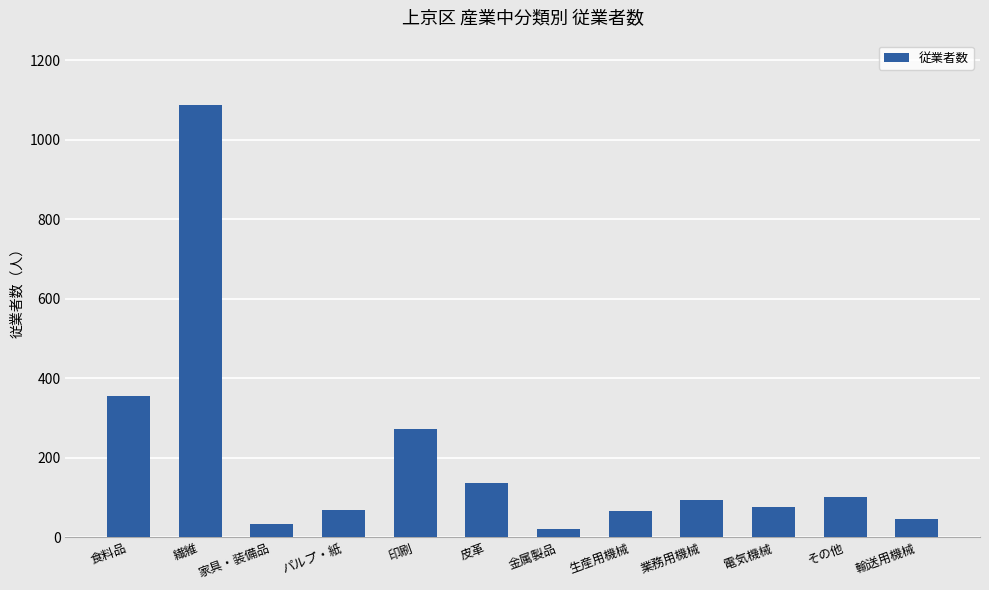

What is the ratio of the value at パルプ・紙 to the value at 家具・装備品?

2.0